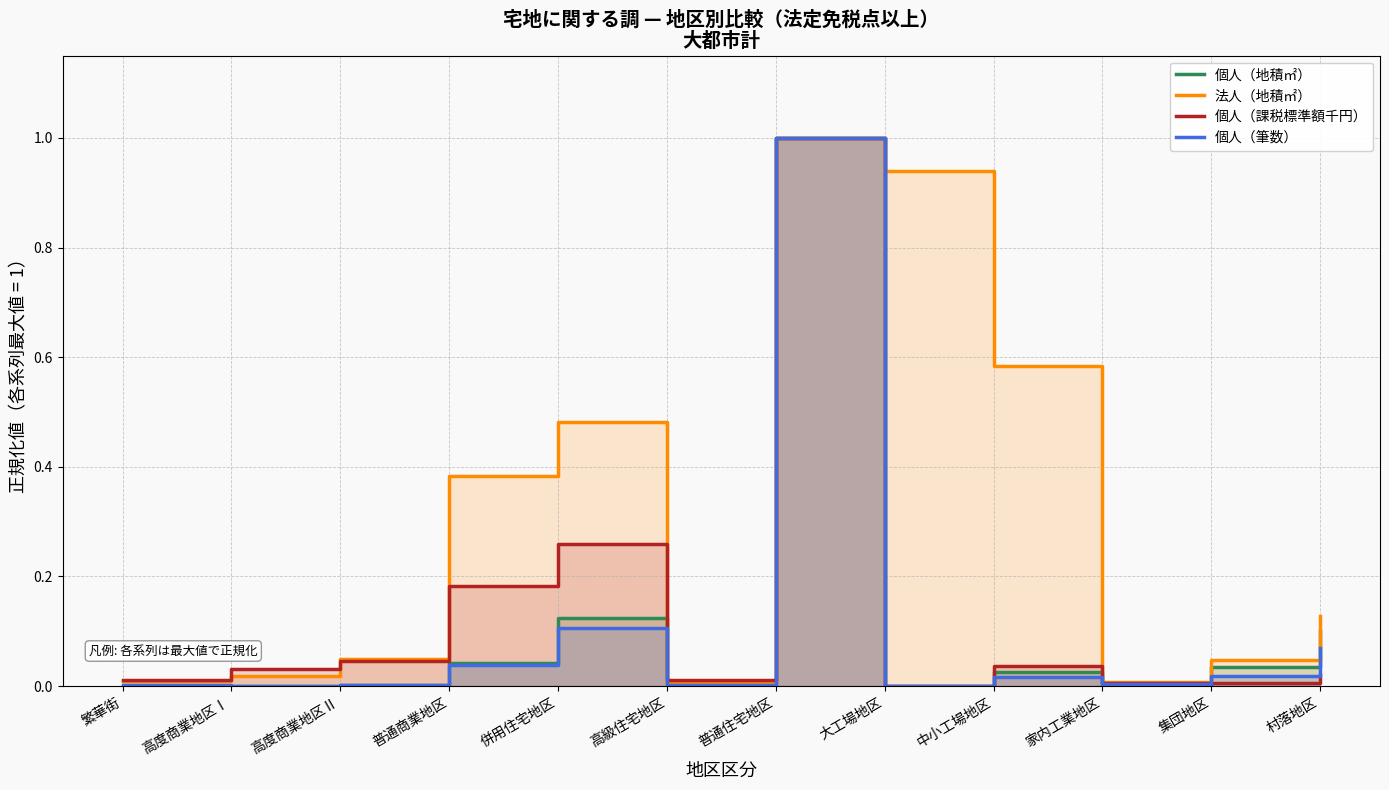

Rank the series by their maximum value, from highest to lowest.

個人（地積㎡）, 法人（地積㎡）, 個人（課税標準額千円）, 個人（筆数）